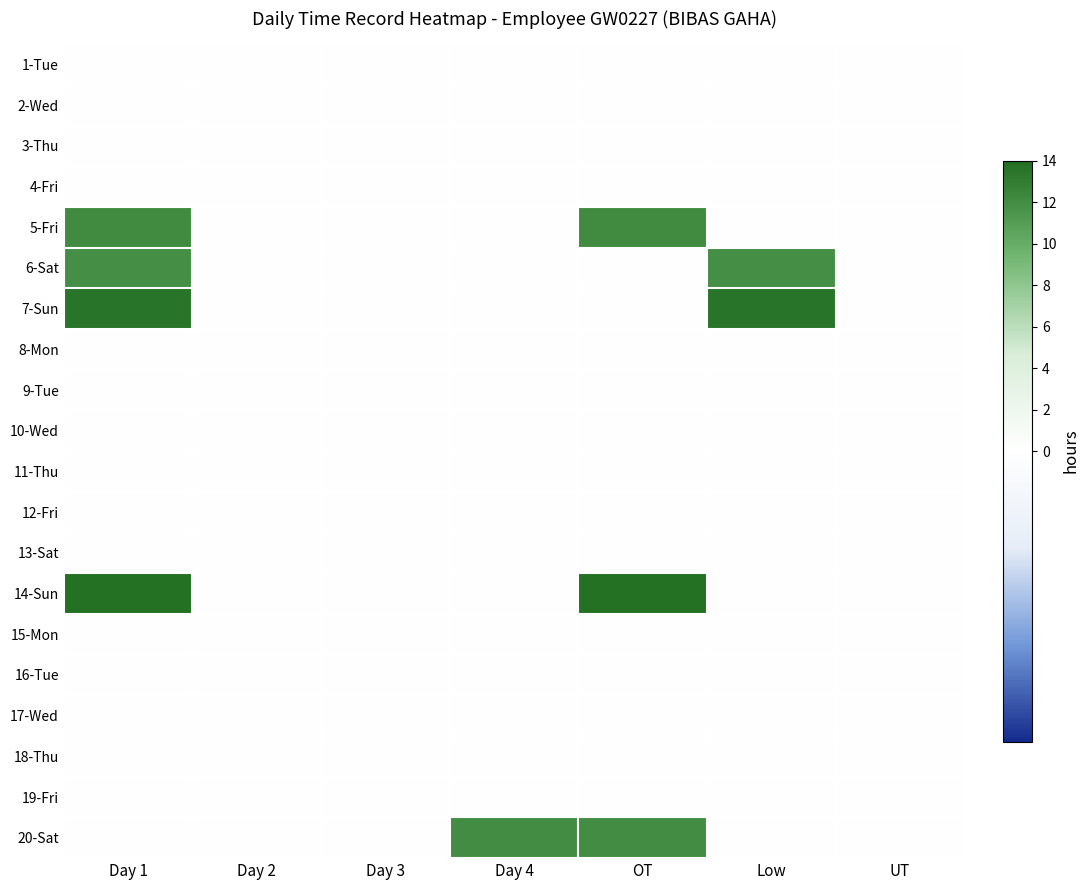

List the series in order of their peak value, lowest first.

1-Tue, 2-Wed, 3-Thu, 4-Fri, 8-Mon, 9-Tue, 10-Wed, 11-Thu, 12-Fri, 13-Sat, 15-Mon, 16-Tue, 17-Wed, 18-Thu, 19-Fri, 6-Sat, 20-Sat, 5-Fri, 7-Sun, 14-Sun